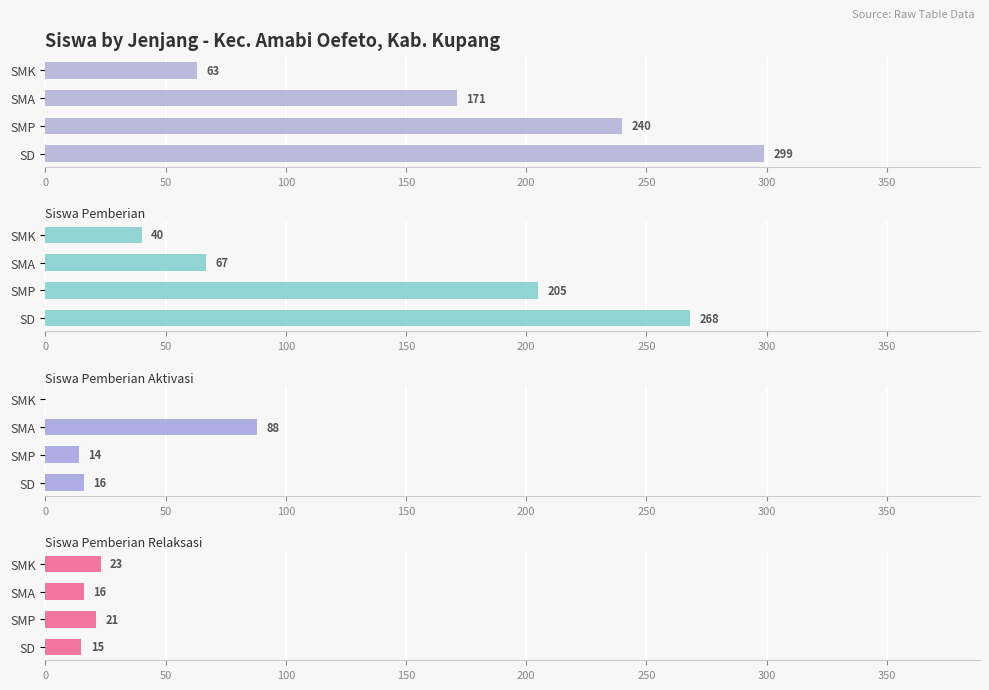

Between SD and SMA, which series saw the biggest shift?

Siswa Pemberian